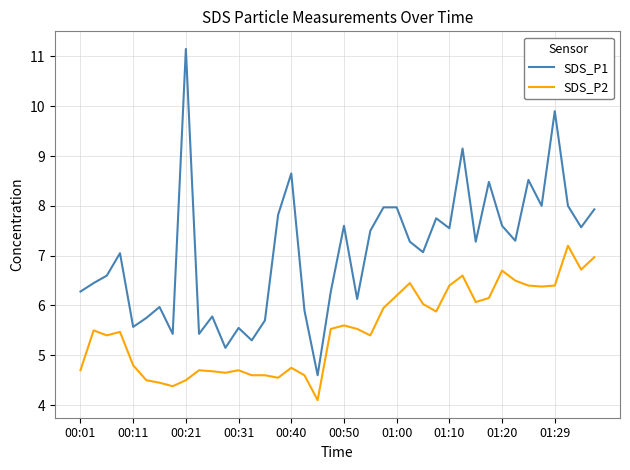

Which series has the largest total across all categories?

SDS_P1